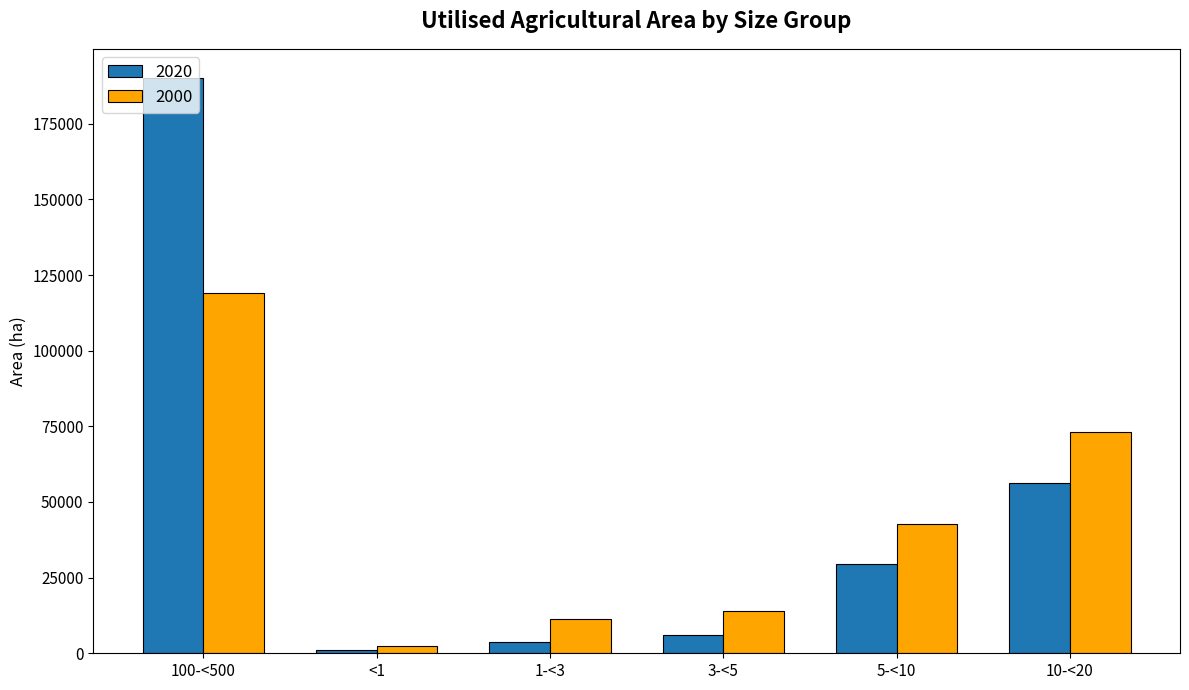

Which series changed the most between 100-<500 and 1-<3?

2020